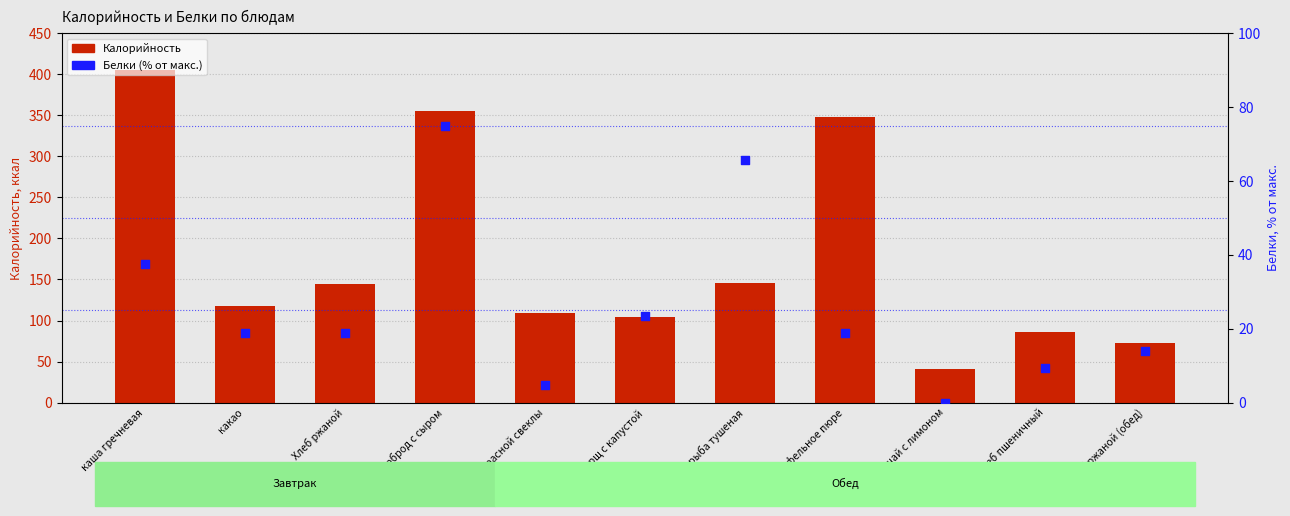

Is the value of Белки (% от макс.) at Бутерброд с сыром greater than the value of Калорийность at Хлеб ржаной (обед)?

Yes